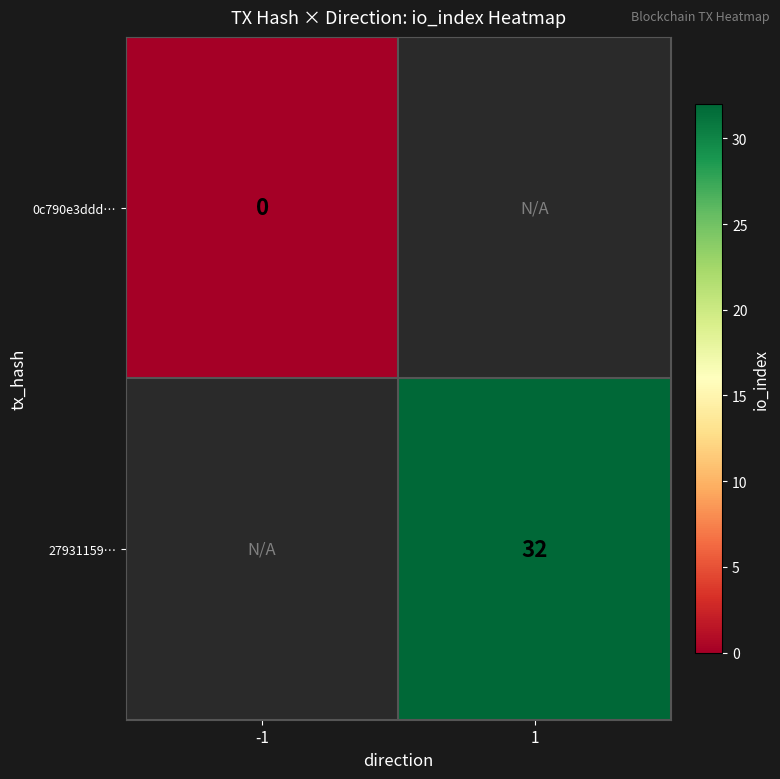

The 27931159… series shows 11.5 at 1. True or false?

False